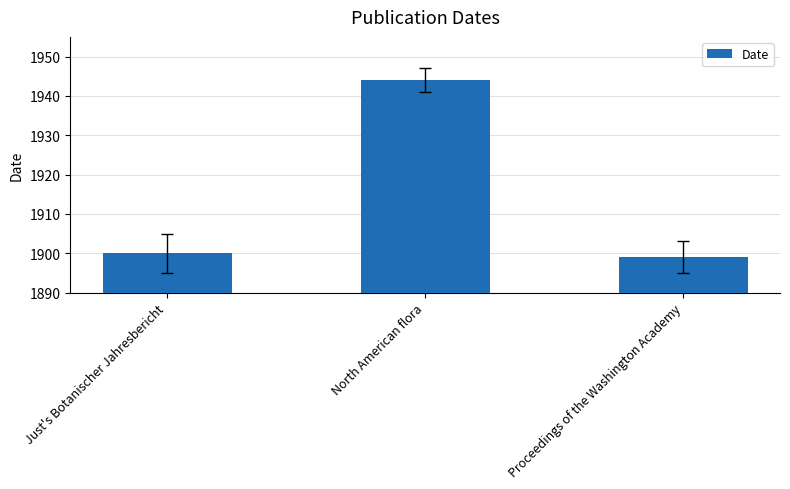

Read the value at North American flora.

1944